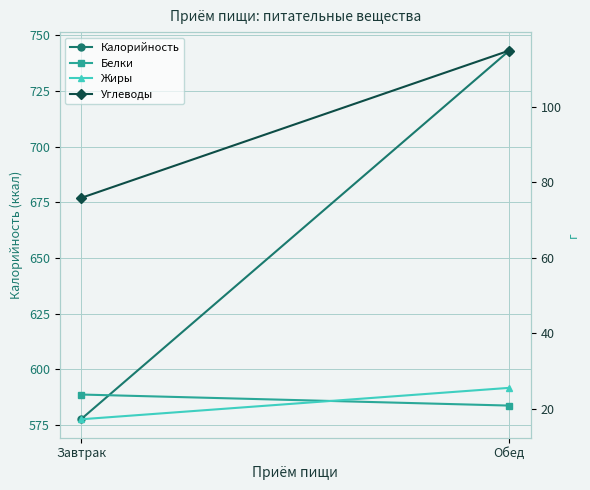

True or false: Жиры has a value of 17.2 at Завтрак.

True